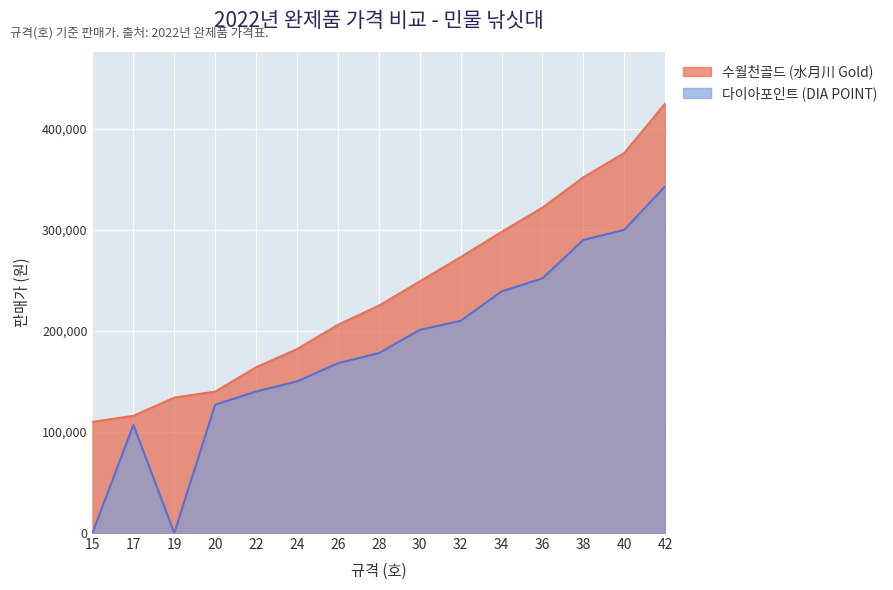

Rank the series by their average value, from lowest to highest.

다이아포인트 (DIA POINT), 수월천골드 (水月川 Gold)